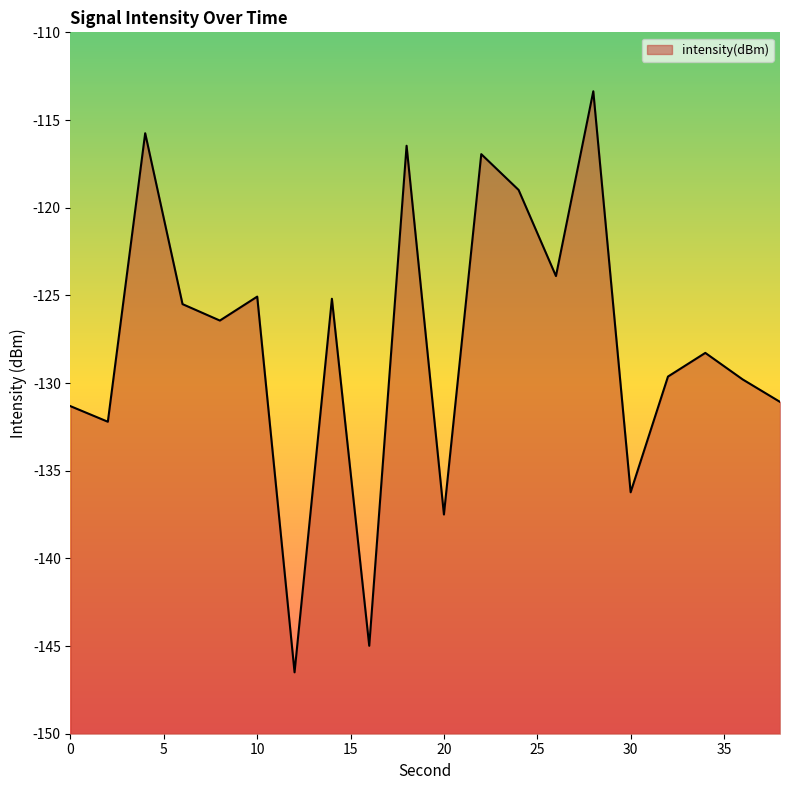

Where is the first local maximum?

4